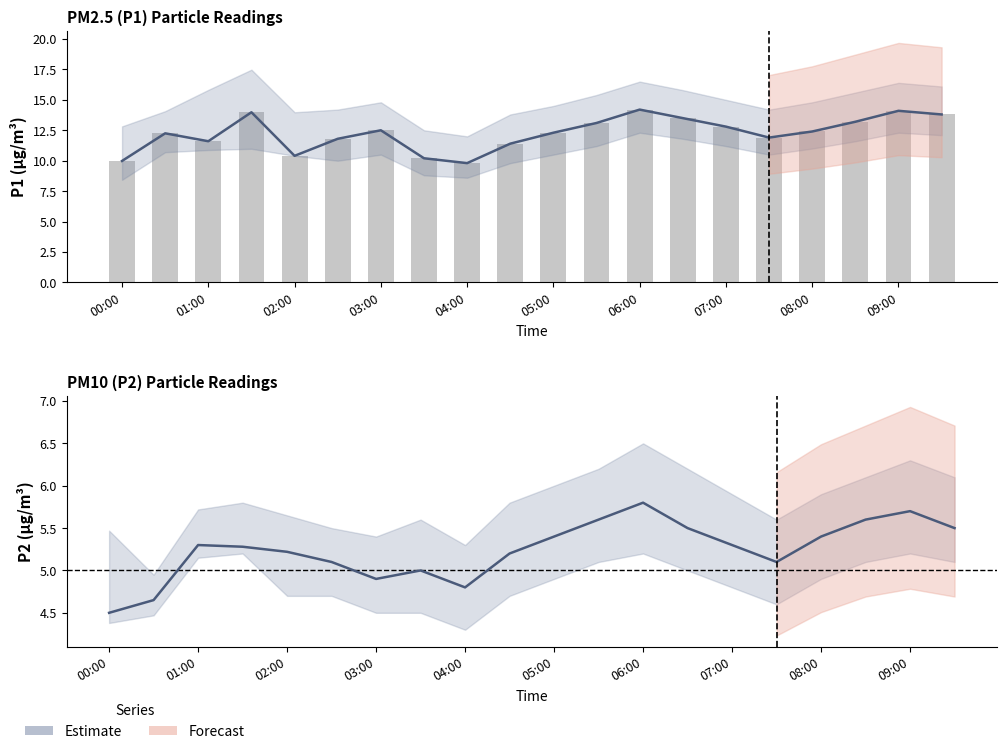

What is the highest value of the P1 Estimate series?

14.2